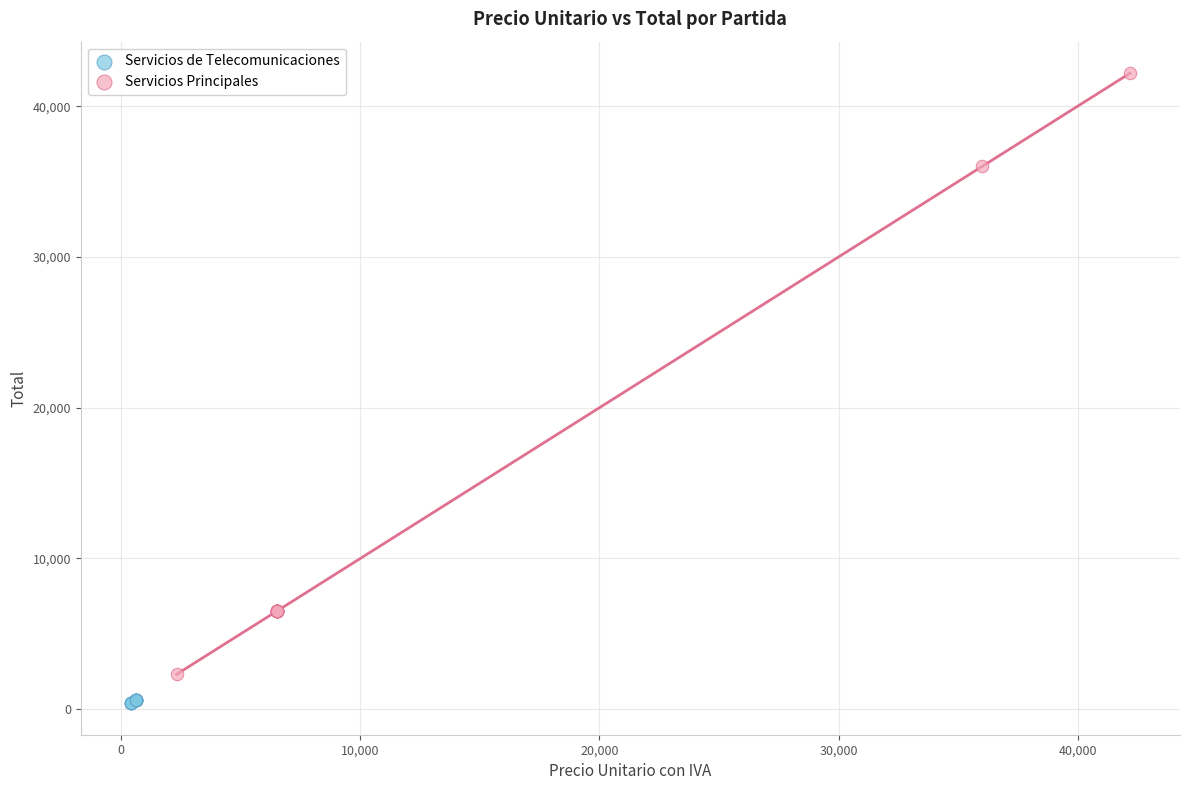

Which series contains the highest Y value?

Servicios Principales